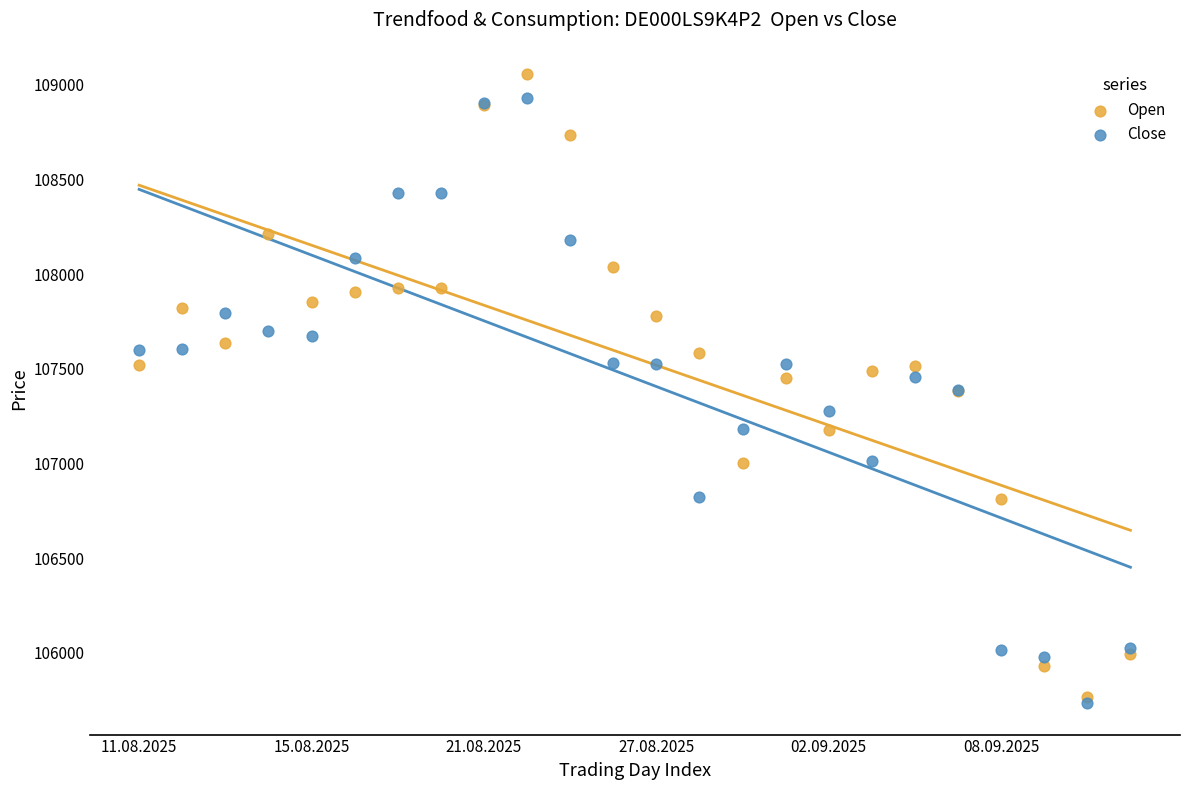

Which series reaches the minimum Y coordinate?

Close